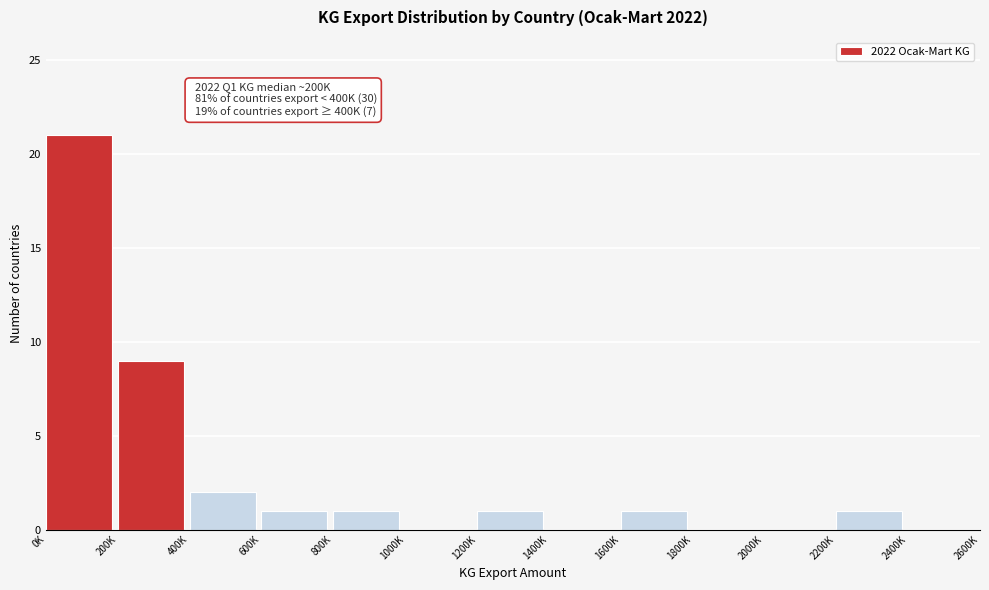

Reading right to left, transcribe all the data shown in this chart.

2400K=0	2200K=1	2000K=0	1800K=0	1600K=1	1400K=0	1200K=1	1000K=0	800K=1	600K=1	400K=2	200K=9	0K=21